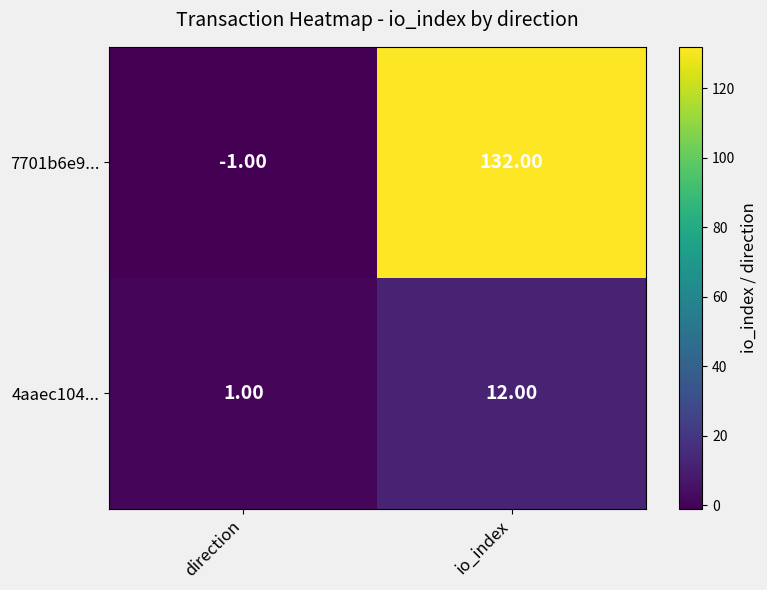

Between direction and io_index, which series saw the biggest shift?

7701b6e9...